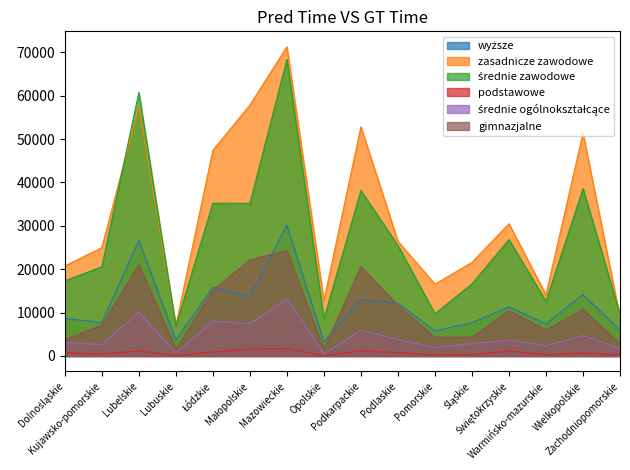

Reading right to left, transcribe all the data shown in this chart.

wyższe: Zachodniopomorskie=5973	Wielkopolskie=14144	Warmińsko-mazurskie=7383	Świętokrzyskie=11310	Śląskie=7633	Pomorskie=5789	Podlaskie=12150	Podkarpackie=13047	Opolskie=3209	Mazowieckie=30166	Małopolskie=13633	Łódzkie=15852	Lubuskie=3672	Lubelskie=26647	Kujawsko-pomorskie=7706	Dolnośląskie=8652
zasadnicze zawodowe: Zachodniopomorskie=8990	Wielkopolskie=51352	Warmińsko-mazurskie=14087	Świętokrzyskie=30474	Śląskie=21565	Pomorskie=16547	Podlaskie=26428	Podkarpackie=52832	Opolskie=12741	Mazowieckie=71271	Małopolskie=57828	Łódzkie=47401	Lubuskie=7030	Lubelskie=57431	Kujawsko-pomorskie=24975	Dolnośląskie=20744
średnie zawodowe: Zachodniopomorskie=9649	Wielkopolskie=38587	Warmińsko-mazurskie=12620	Świętokrzyskie=26819	Śląskie=16631	Pomorskie=9730	Podlaskie=25465	Podkarpackie=38149	Opolskie=8577	Mazowieckie=68326	Małopolskie=35193	Łódzkie=35227	Lubuskie=6876	Lubelskie=60732	Kujawsko-pomorskie=20557	Dolnośląskie=17317
podstawowe: Zachodniopomorskie=256	Wielkopolskie=694	Warmińsko-mazurskie=332	Świętokrzyskie=1182	Śląskie=325	Pomorskie=262	Podlaskie=805	Podkarpackie=1202	Opolskie=89	Mazowieckie=1742	Małopolskie=1574	Łódzkie=946	Lubuskie=114	Lubelskie=1195	Kujawsko-pomorskie=418	Dolnośląskie=783
średnie ogólnokształcące: Zachodniopomorskie=1671	Wielkopolskie=4706	Warmińsko-mazurskie=2373	Świętokrzyskie=3674	Śląskie=2858	Pomorskie=1931	Podlaskie=3812	Podkarpackie=5897	Opolskie=463	Mazowieckie=13196	Małopolskie=7439	Łódzkie=8014	Lubuskie=746	Lubelskie=10098	Kujawsko-pomorskie=2602	Dolnośląskie=3143
gimnazjalne: Zachodniopomorskie=2773	Wielkopolskie=10759	Warmińsko-mazurskie=6000	Świętokrzyskie=10435	Śląskie=4334	Pomorskie=4303	Podlaskie=11658	Podkarpackie=20625	Opolskie=1459	Mazowieckie=24299	Małopolskie=22166	Łódzkie=15152	Lubuskie=1610	Lubelskie=21051	Kujawsko-pomorskie=7091	Dolnośląskie=3739